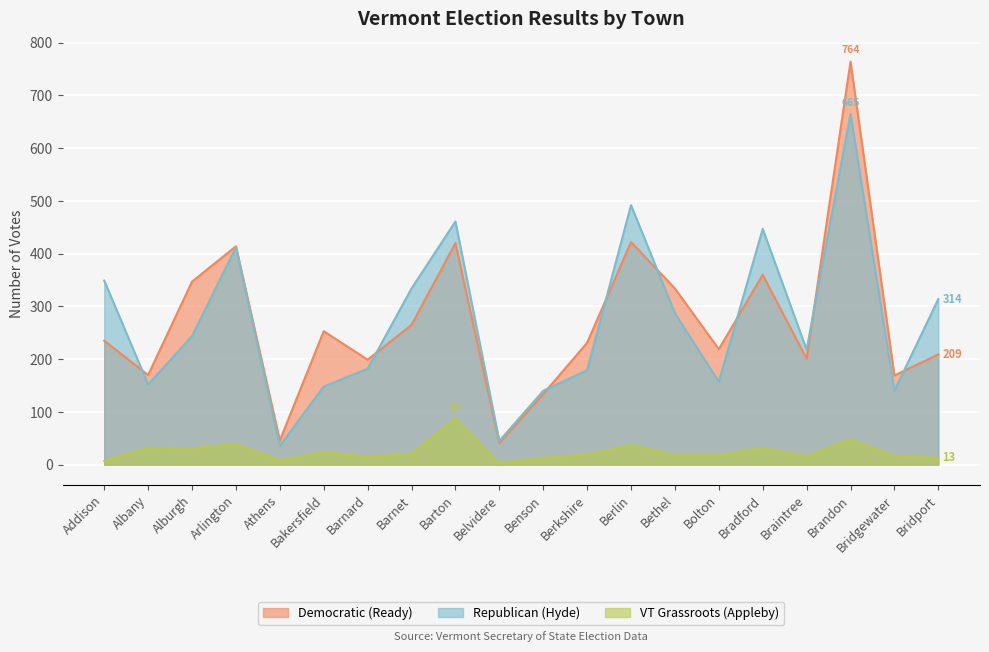

What are all the series names shown in the legend?

Democratic (Ready), Republican (Hyde), VT Grassroots (Appleby)